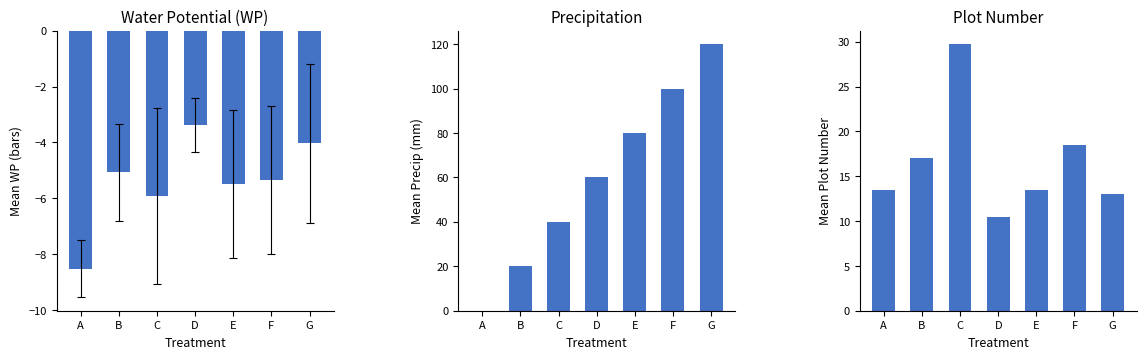

At D, list the series in order from smallest to largest.

WP, Plot, Precip